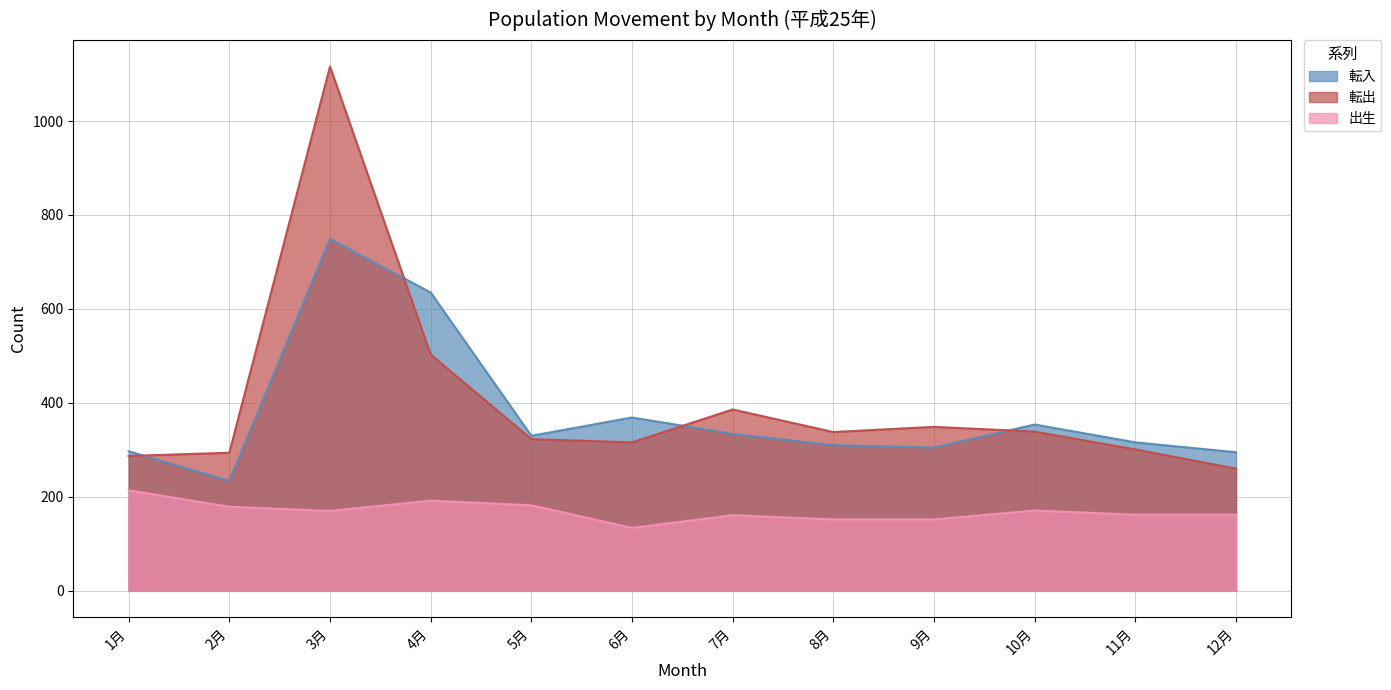

Reading right to left, what are all the values shown in this chart?

転入: 295	316	354	305	310	334	369	330	635	749	234	297
転出: 260	301	339	349	338	386	316	323	503	1116	294	287
出生: 162	162	171	152	152	161	134	182	192	170	179	214